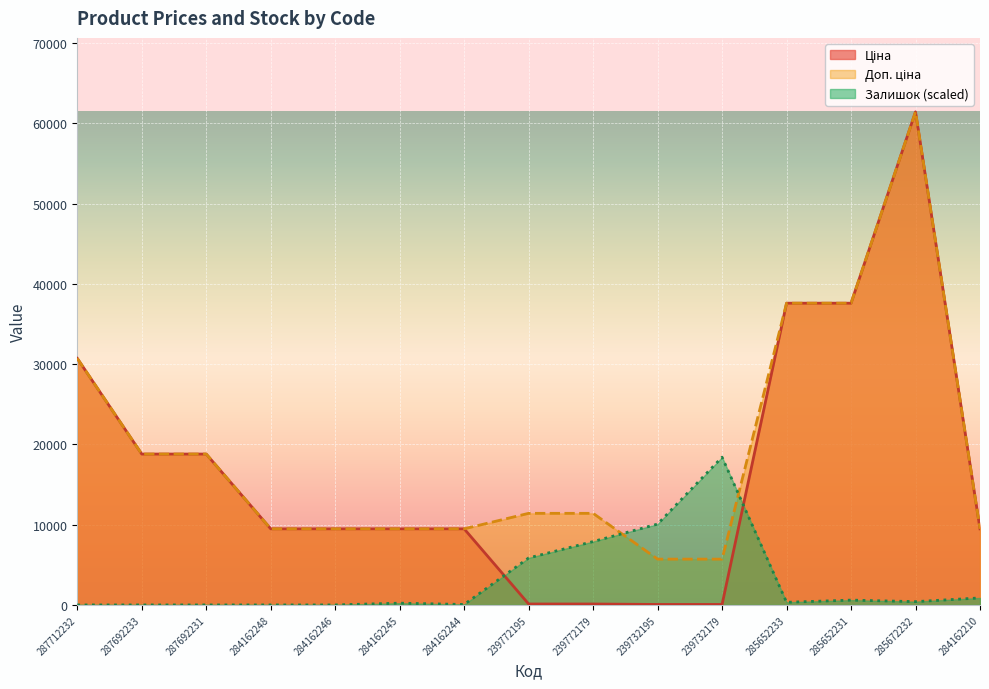

True or false: Залишок has a value of 999.3 at 285652231.

False